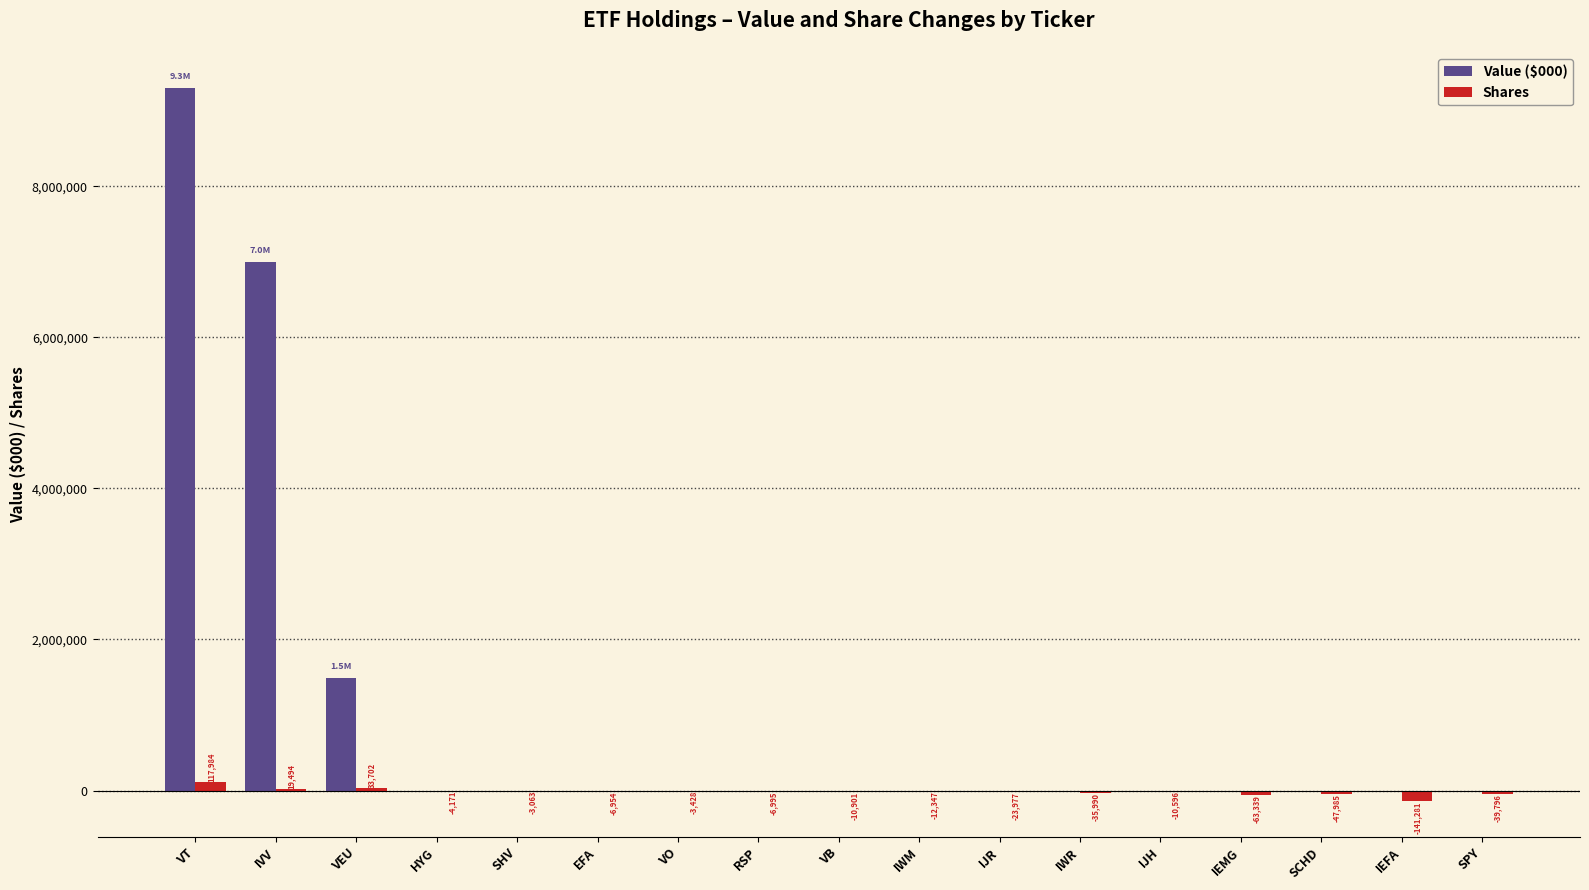

What is the average value of the Shares series?

-14097